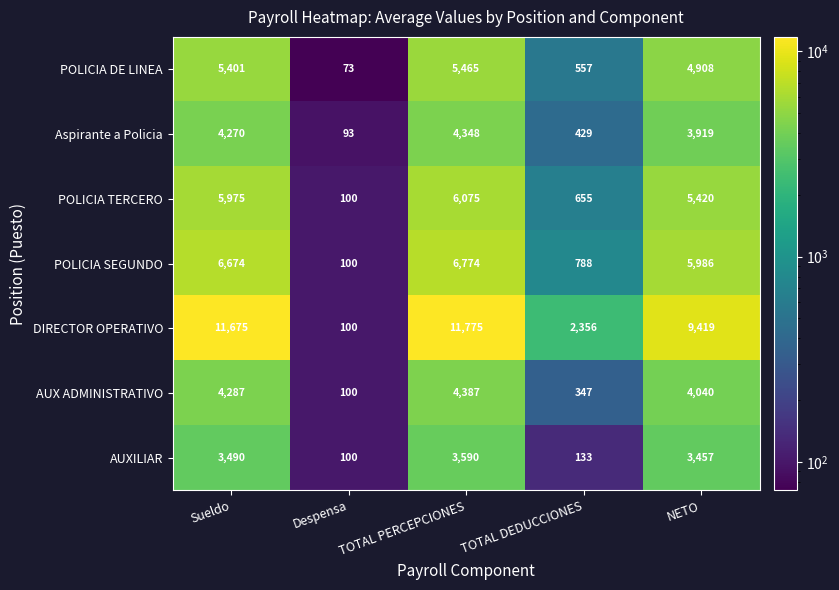

How many data points in POLICIA DE LINEA are less than 4908?

2